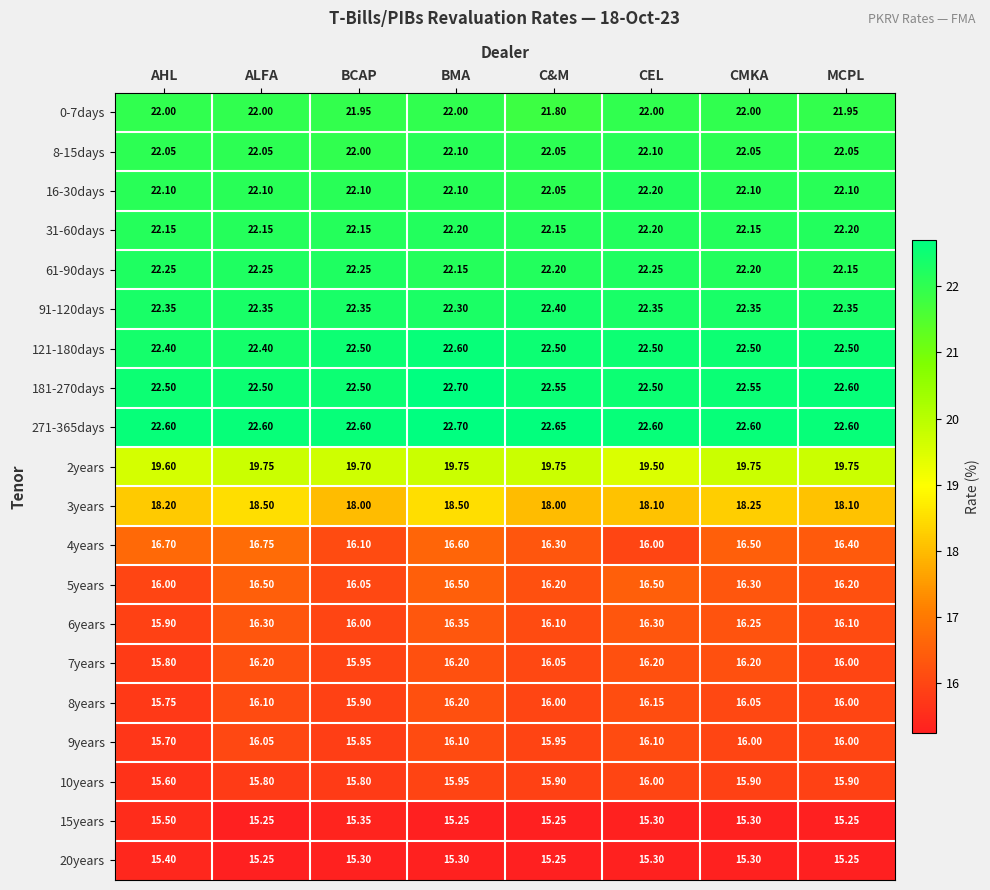

At which category is the sum across all series the highest?

BMA